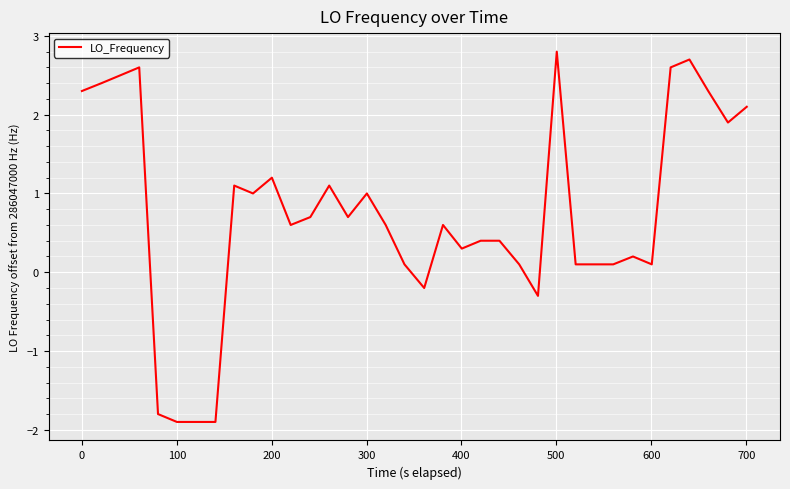

What is the minimum value shown in the chart?

-1.9